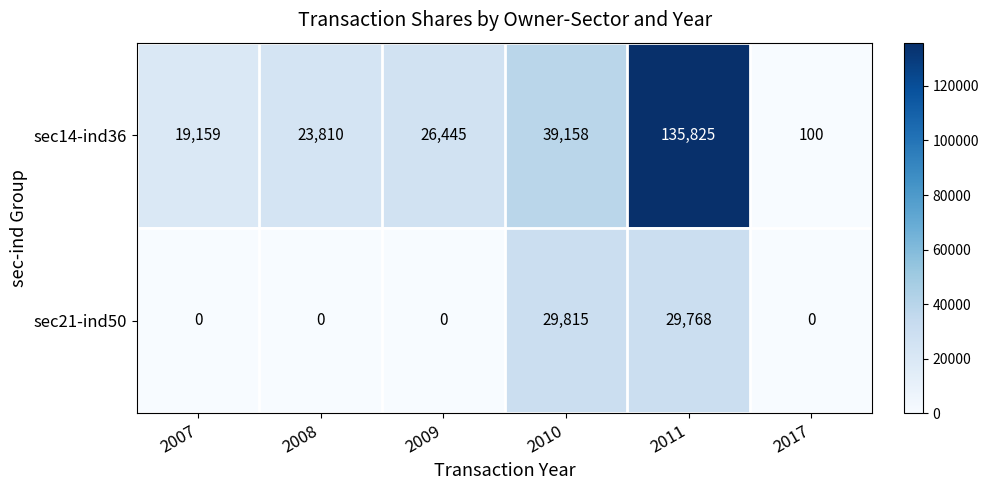

Reading right to left, list all the values displayed in this chart.

sec14-ind36: 2017=100	2011=135825	2010=39158	2009=26445	2008=23810	2007=19159
sec21-ind50: 2017=0	2011=29768	2010=29815	2009=0	2008=0	2007=0